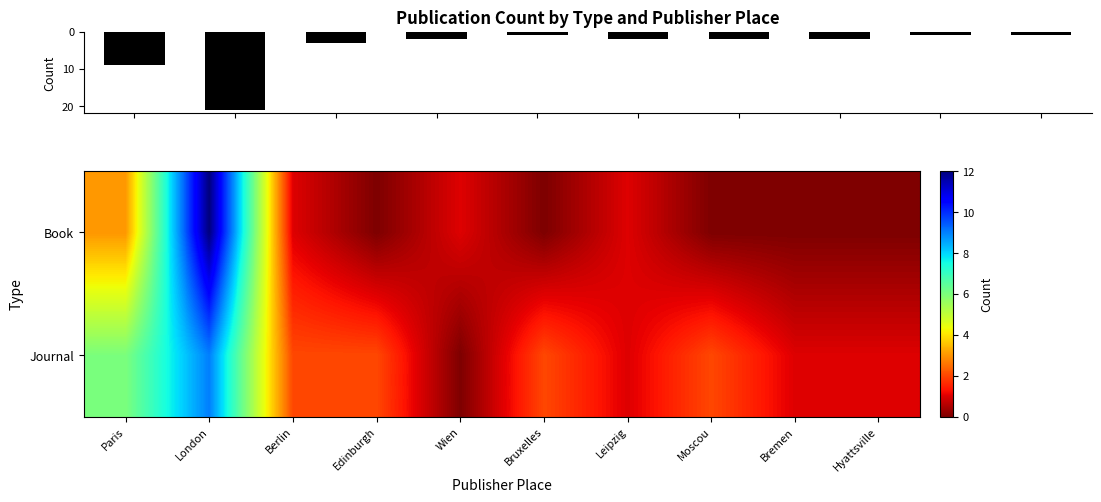

The value of Journal at Berlin is 2. True or false?

True